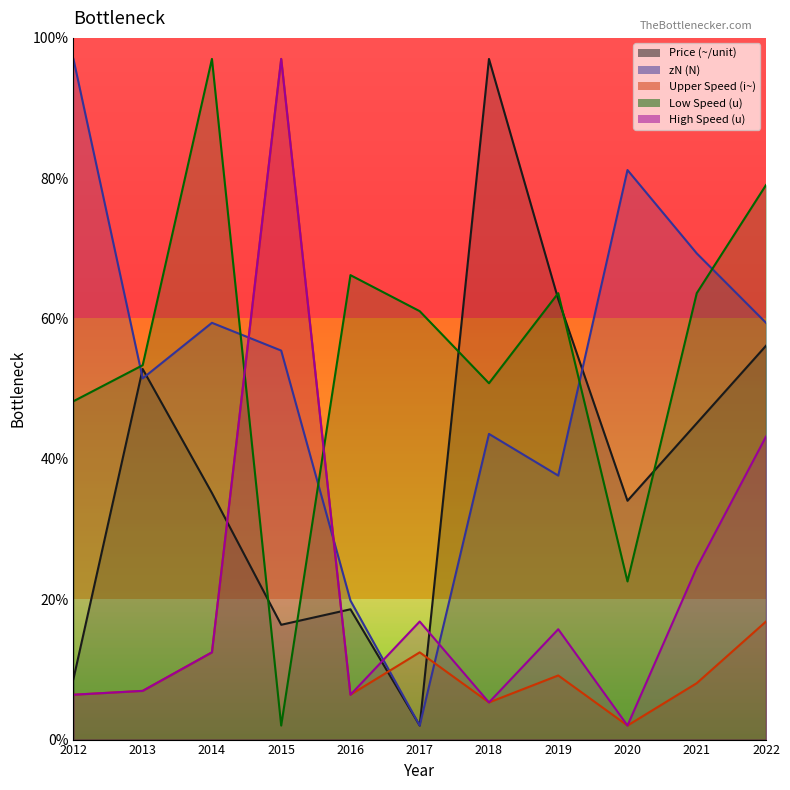

What is the difference between the second highest and second lowest values in the Price (~/unit) series?

54.1